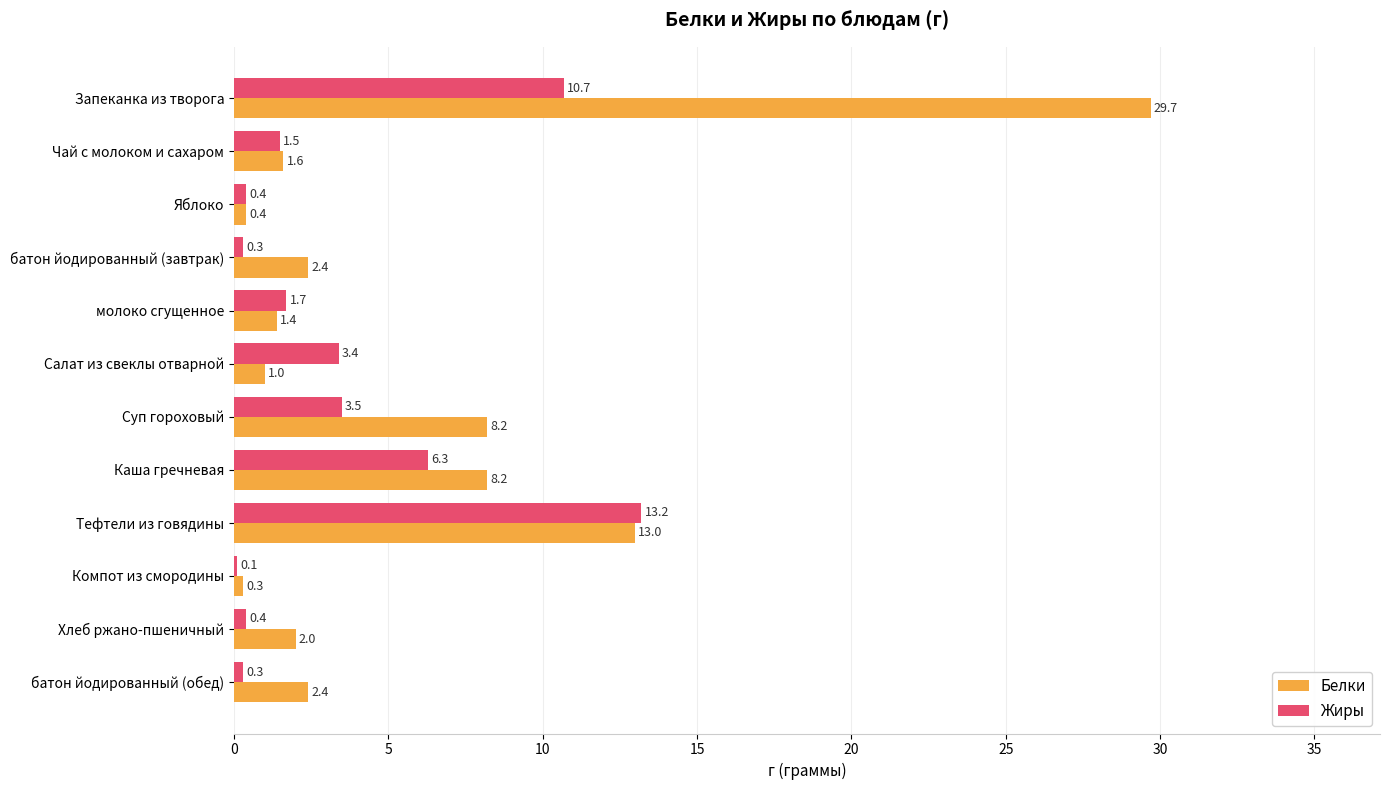

What is the sum of all Белки values?

70.6